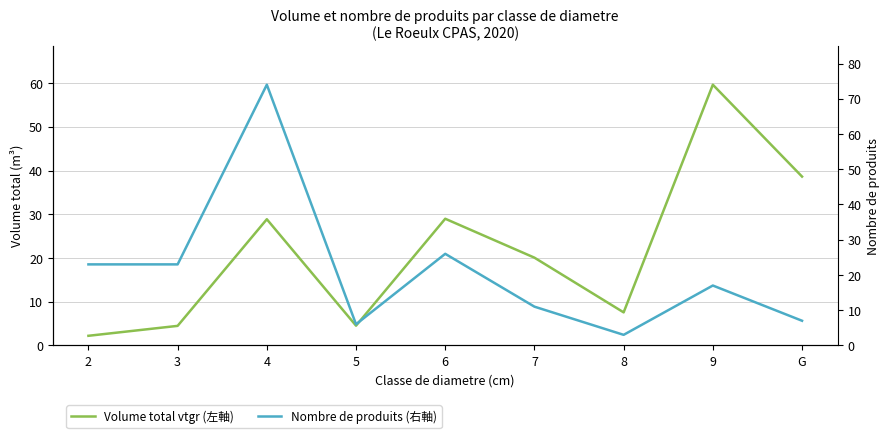

At which label is Nombre de produits (右軸) closest to 38?

6